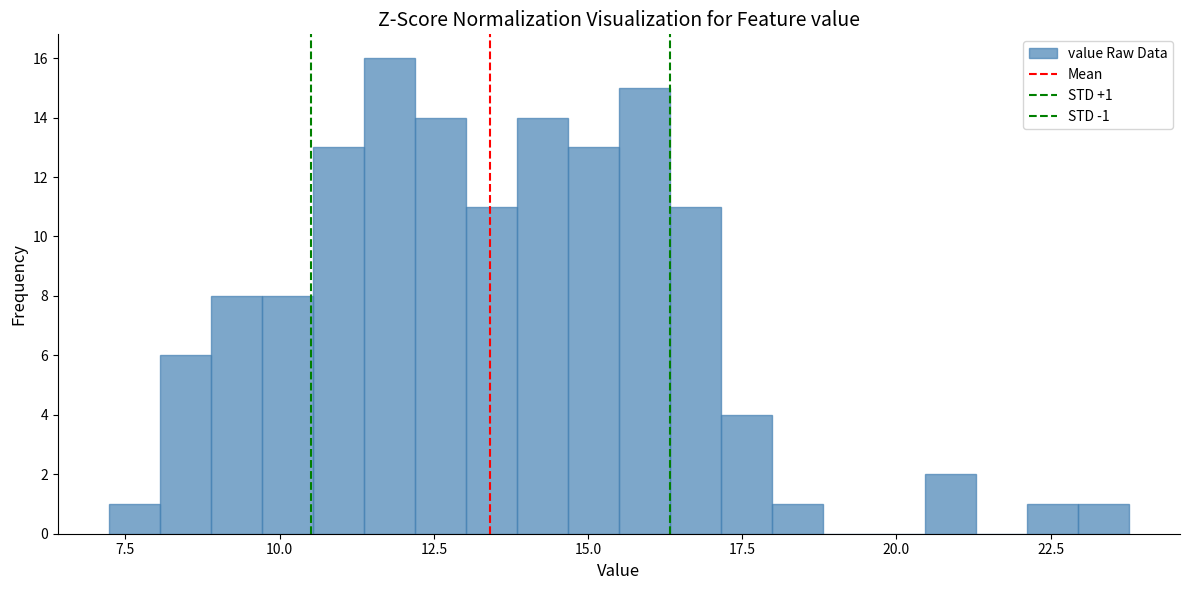

Around what value on the x-axis is the tallest bar? Give the approximate position of its centre, as read against the axis.

12.0